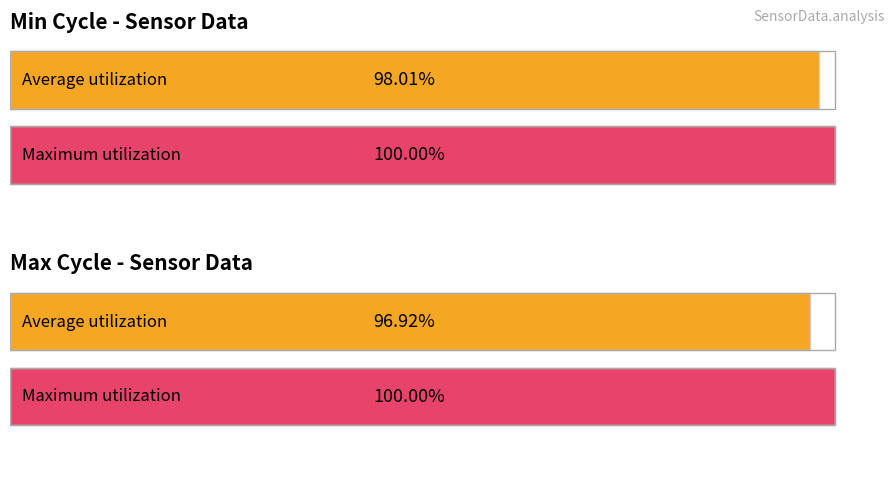

How many bars are there in each group?

2